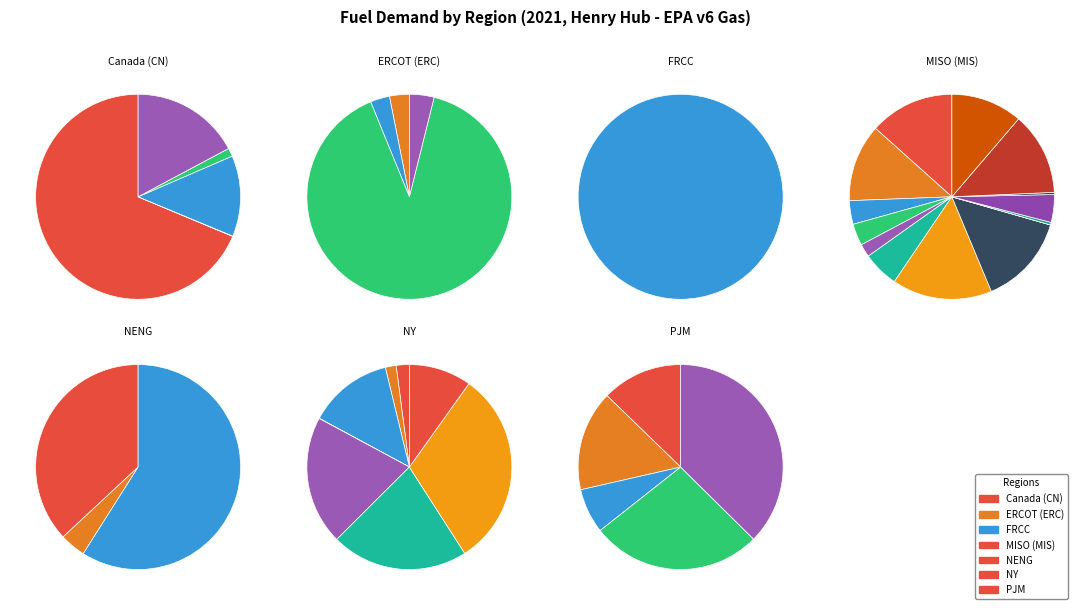

Rank the categories by value from highest to lowest.

FRCC, ERC_REST, PJM_EMAC, PJM_Dom, MIS_LA, MIS_LMI, PJM_ATSI, MIS_AMSO, CN_AB, MIS_WOTA, MIS_AR, MIS_WUMS, NENGREST, PJM_AP, NY_Z_J, NENG_CT, NY_Z_G-I, NY_Z_F, PJM_COMD, MIS_INKY, MIS_MNWI, NY_Z_C&E, MIS_D_MS, ERC_WEST, MIS_IA, CN_SK, NY_Z_K, ERC_FRNT, ERC_GWAY, CN_NS, MIS_IL, NENG_ME, NY_Z_A, NY_Z_B, MIS_MIDA, MIS_MO, CN_PE, CN_NB, NY_Z_D, MIS_MAPP